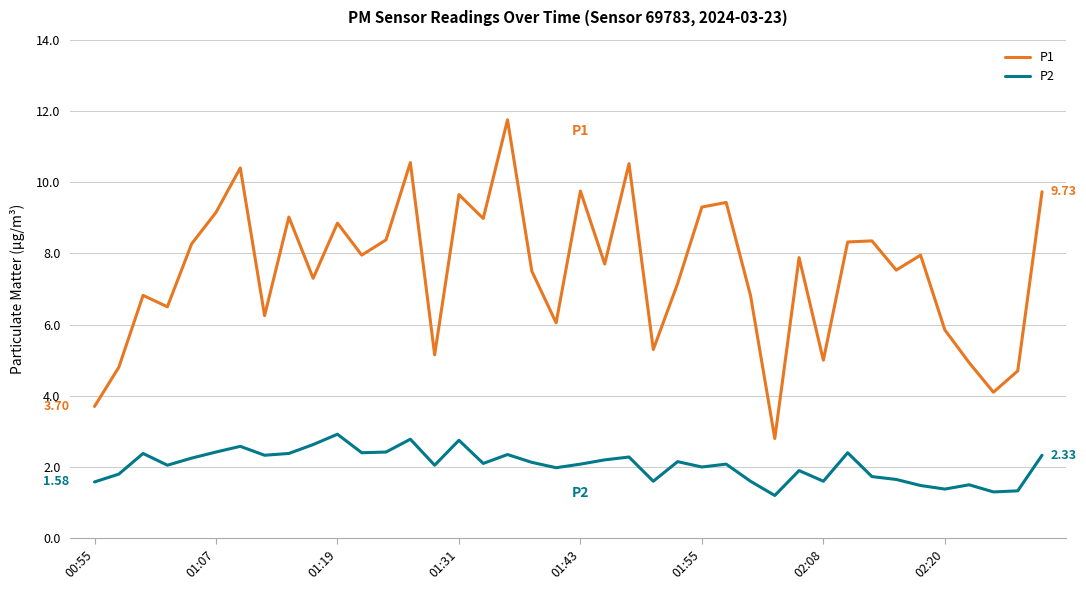

List the series in order of their overall mean, lowest first.

P2, P1